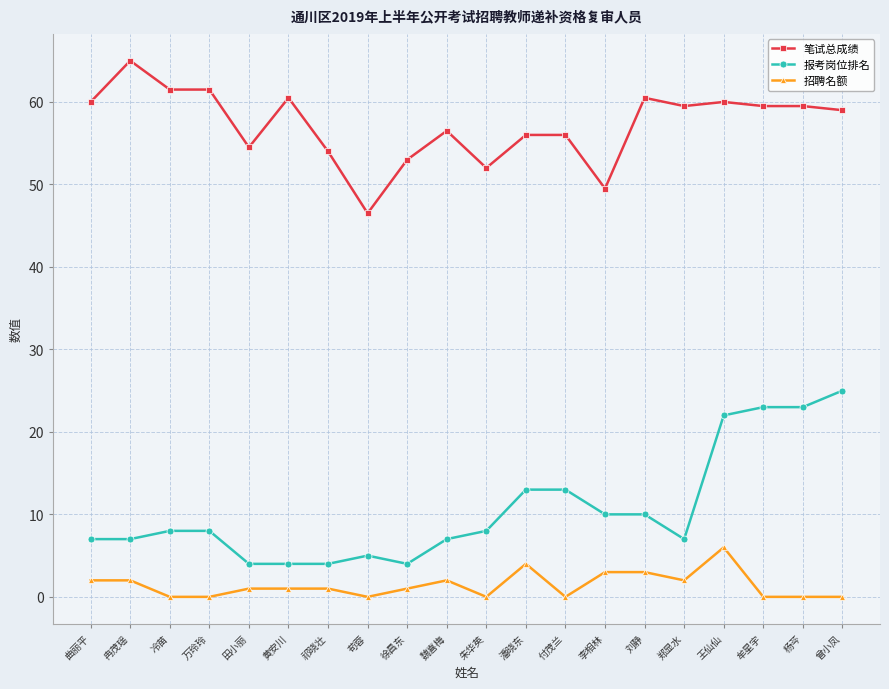

What is the total value across all series at 曾小凤?

84.0